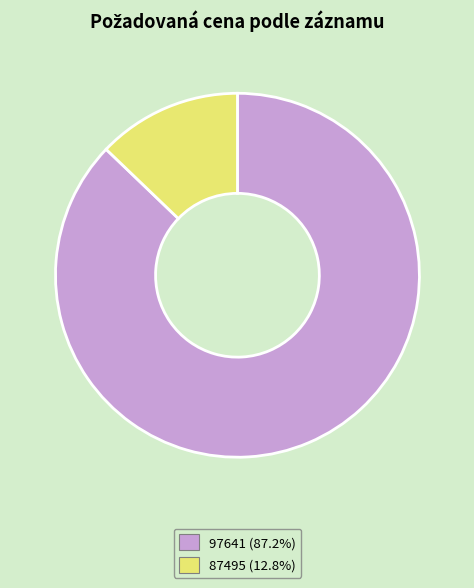

Is the sum of 87495 (12.8%) and 97641 (87.2%) greater than half?

Yes